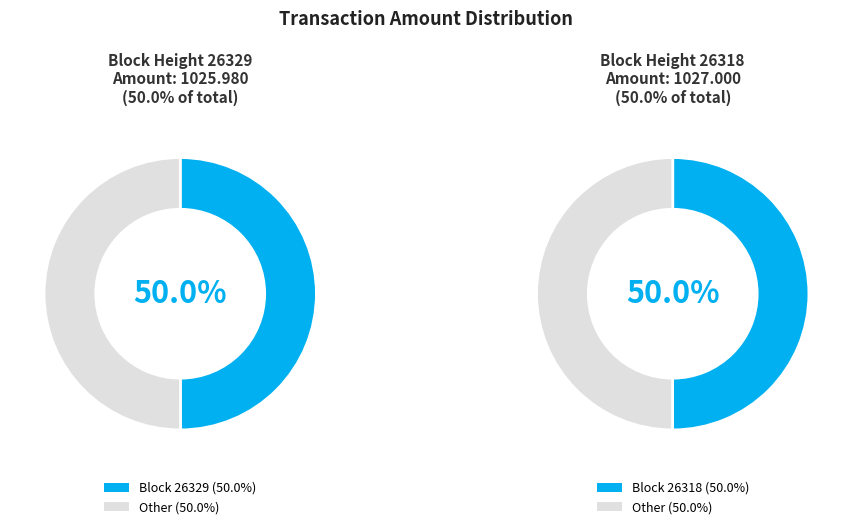

Which slice represents more than half of the pie?

26318